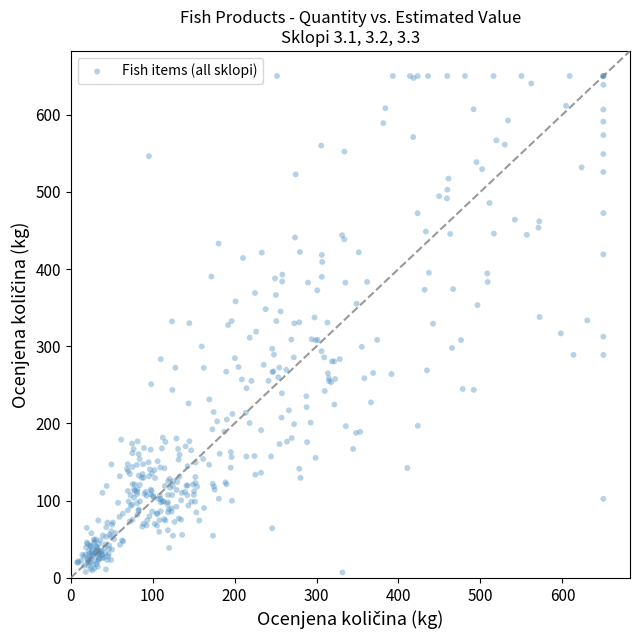

What is the range of Y values (max minus min)?

643.1